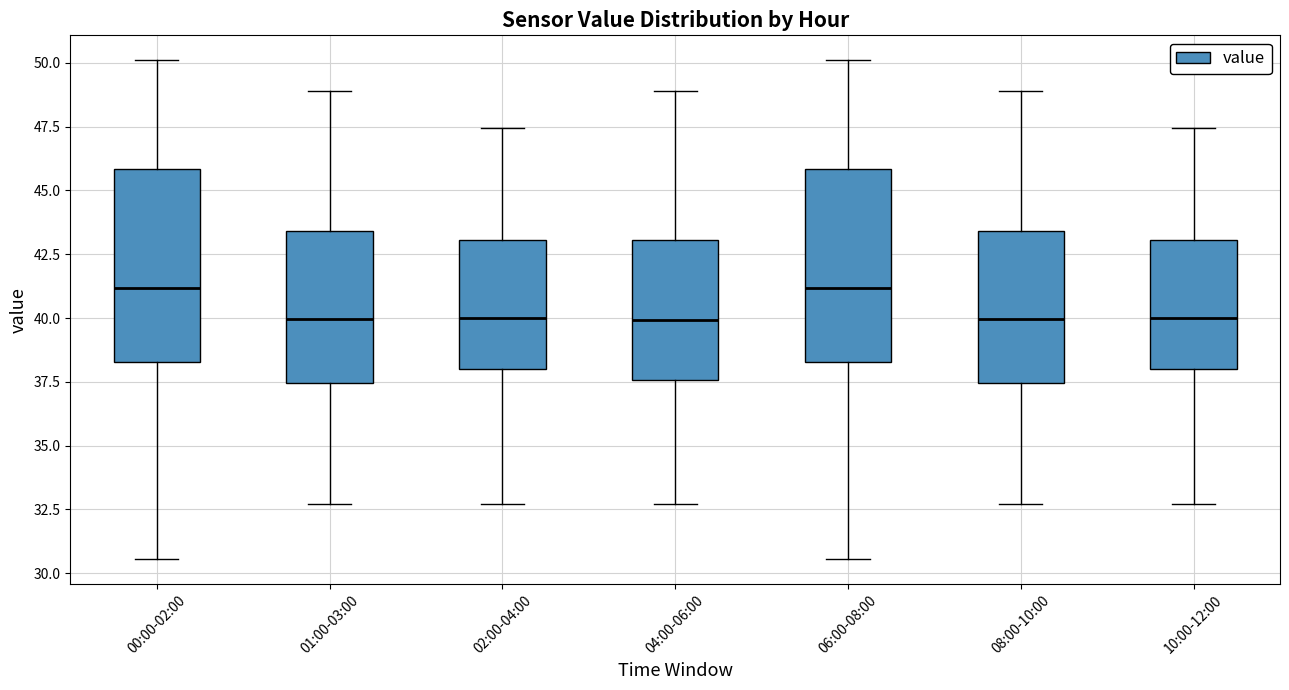

Reading left to right, transcribe this box plot: for each box, give where its median line is, the range the box spans, and where its two whiskers end, as read against the y-axis. The values are not printed on the chart, so give them approximately, as read against the axis.

00:00-02:00: median 41.0, box 38.5 to 46.0, whiskers 30.5 to 50.0
01:00-03:00: median 40.0, box 37.5 to 43.5, whiskers 32.5 to 49.0
02:00-04:00: median 40.0, box 38.0 to 43.0, whiskers 32.5 to 47.5
04:00-06:00: median 40.0, box 37.5 to 43.0, whiskers 32.5 to 49.0
06:00-08:00: median 41.0, box 38.5 to 46.0, whiskers 30.5 to 50.0
08:00-10:00: median 40.0, box 37.5 to 43.5, whiskers 32.5 to 49.0
10:00-12:00: median 40.0, box 38.0 to 43.0, whiskers 32.5 to 47.5